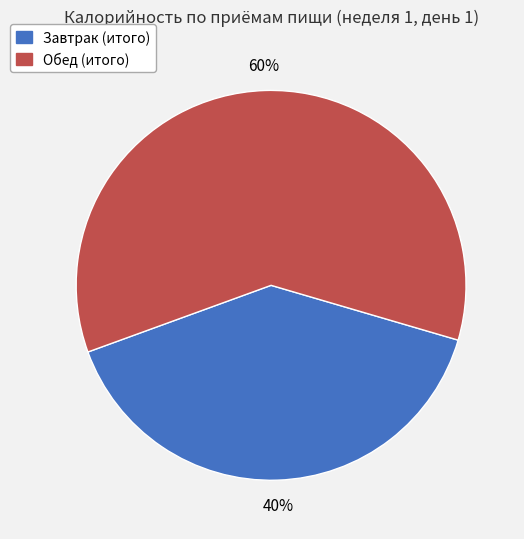

Is it true that Обед (итого) is 60% of the pie?

True